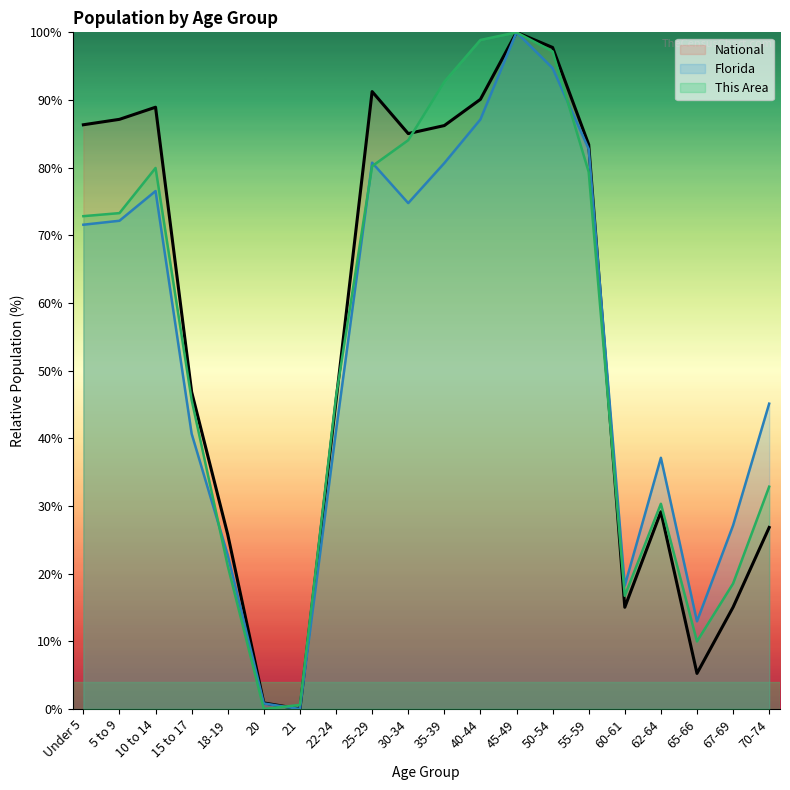

At which category is the sum across all series the highest?

45-49